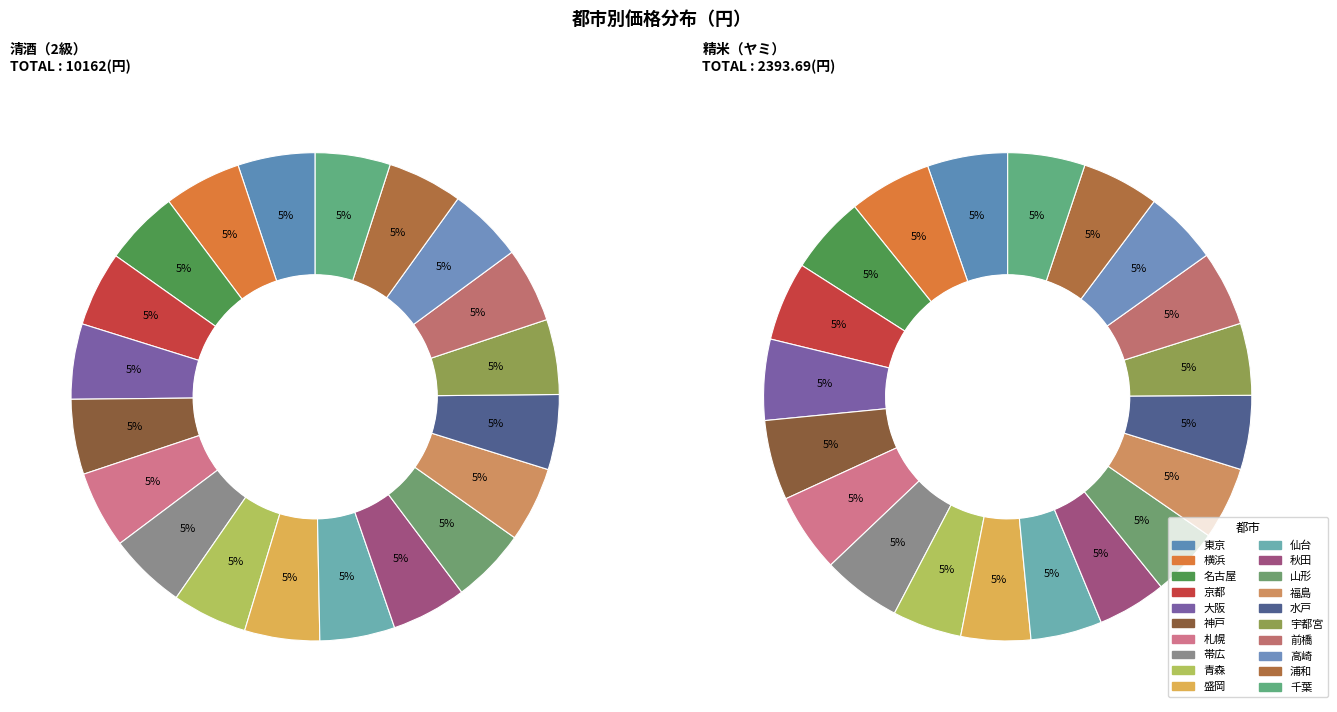

To the nearest percent, what is the average slice percentage?

5%